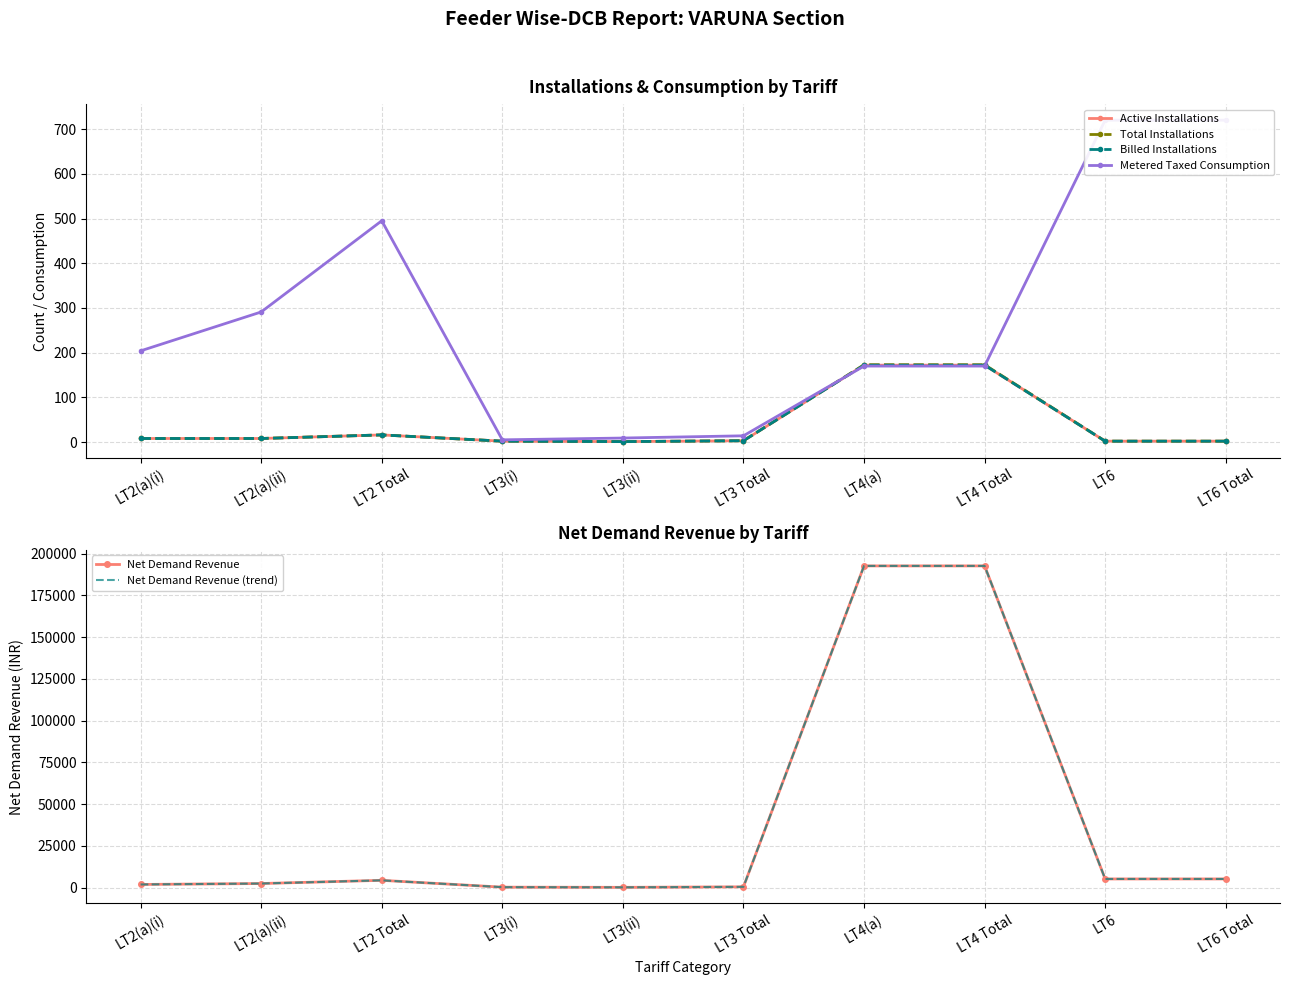

What is the maximum value for Net Demand Revenue?

192691.6